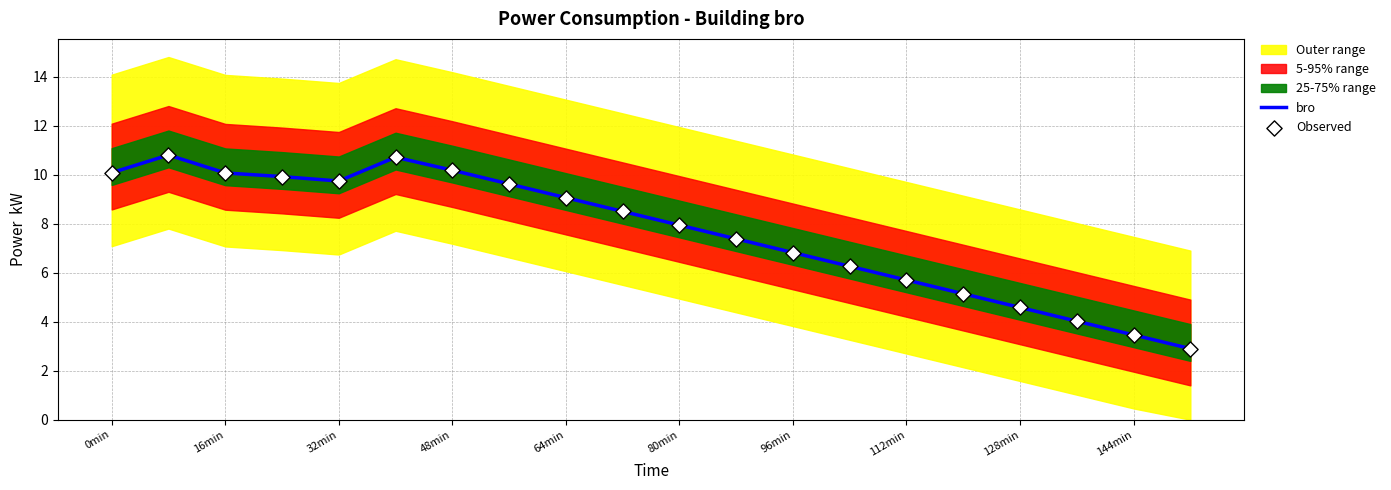

The value of bro at 48min is 5.1. True or false?

False